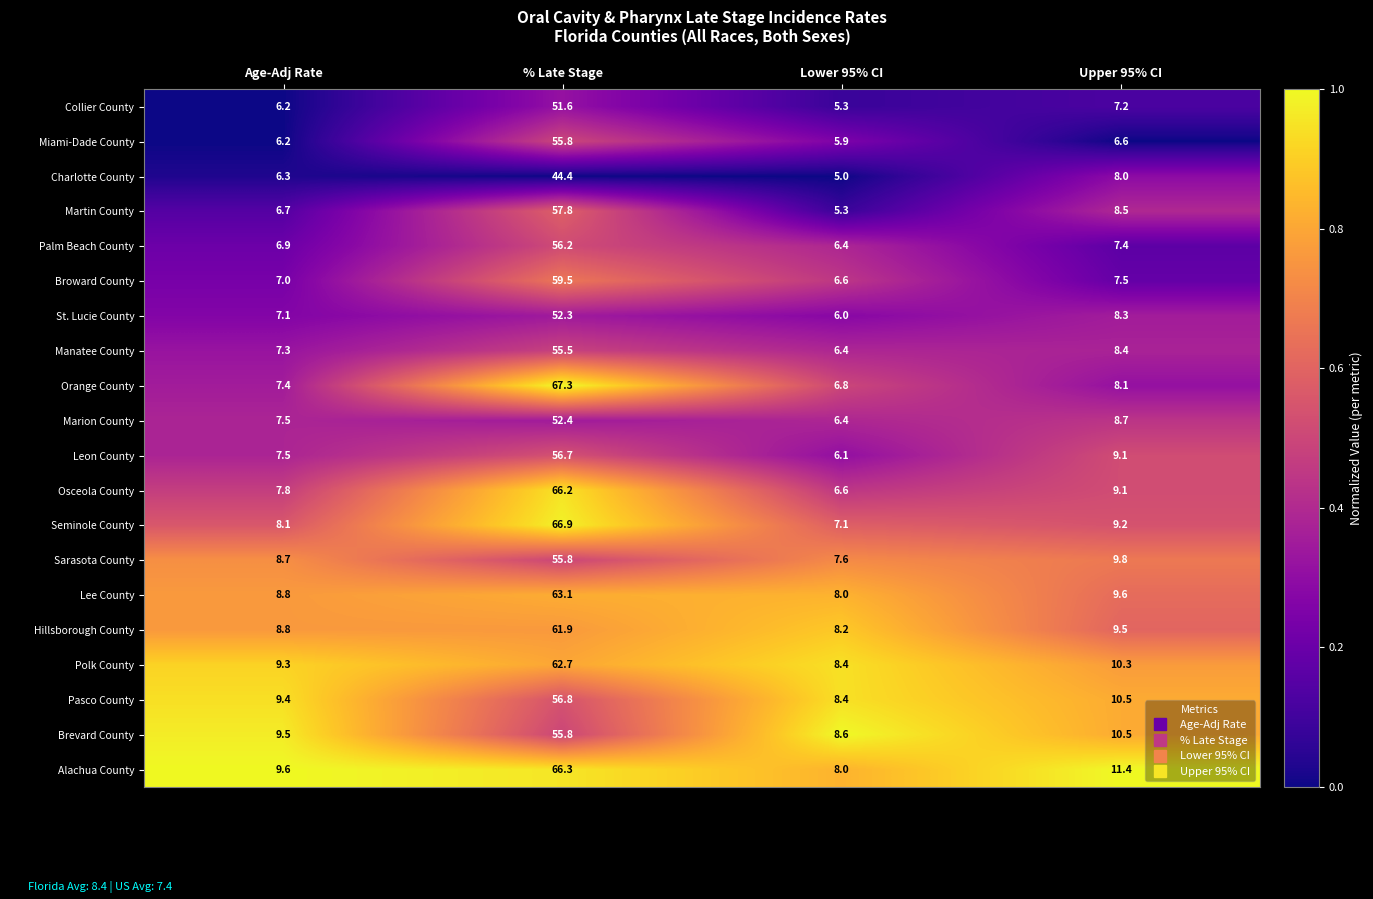

What is the spread (max minus min) of values at Upper 95% CI?

4.8